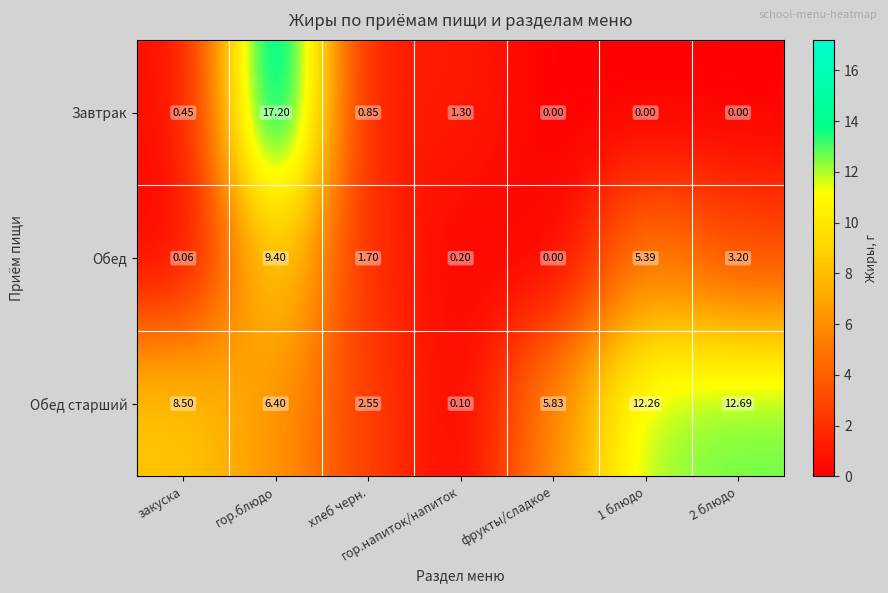

Which series has the largest total across all categories?

Обед старший